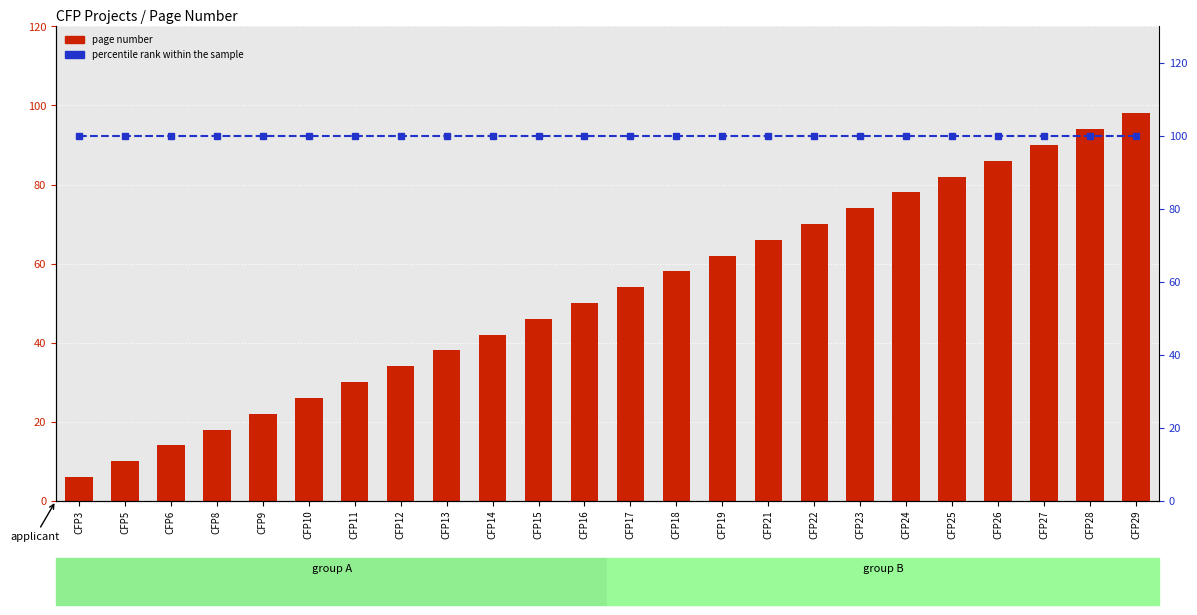

What is the average value of the percentile rank within the sample series?

100